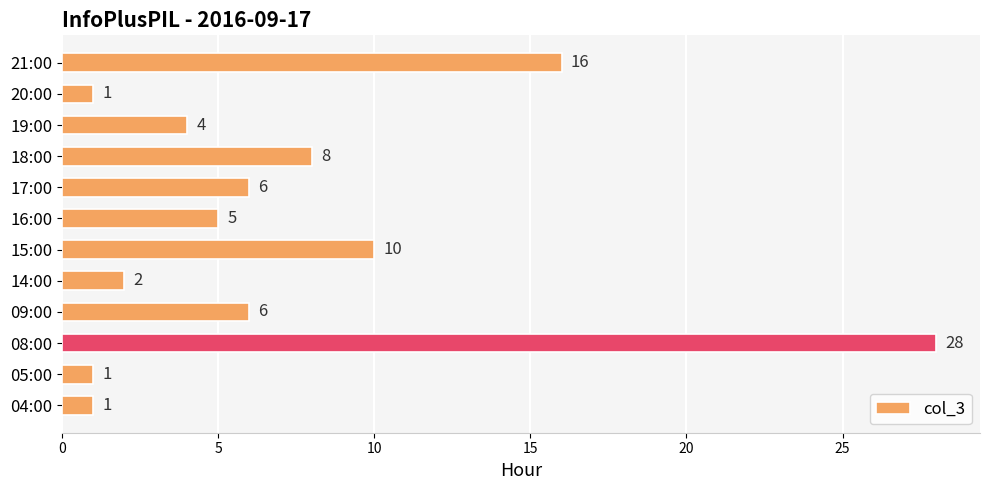

Reading bottom to top, list all the values displayed in this chart.

04:00=1	05:00=1	08:00=28	09:00=6	14:00=2	15:00=10	16:00=5	17:00=6	18:00=8	19:00=4	20:00=1	21:00=16